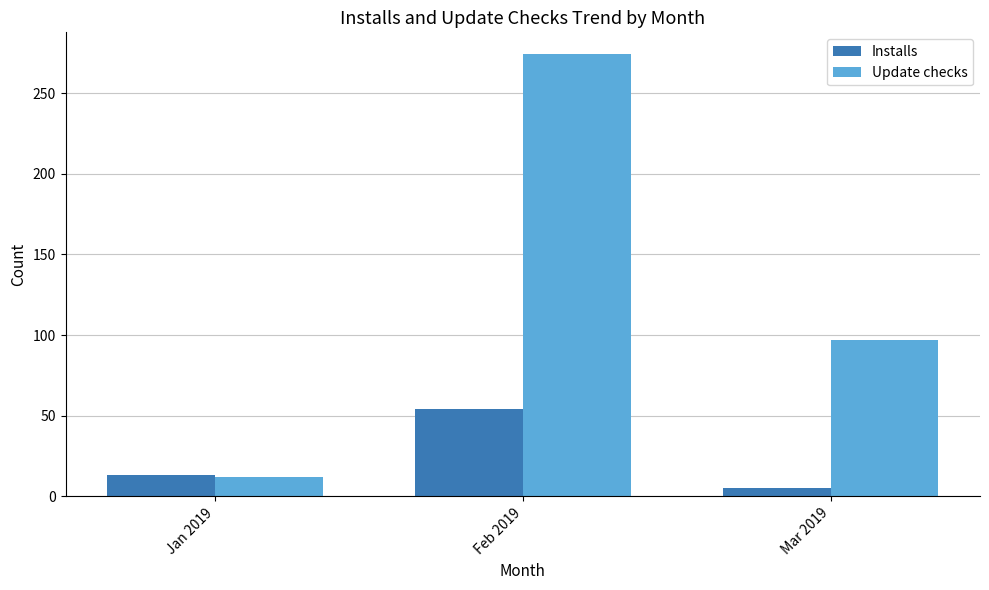

What is the label of the 2nd bar from the left?

Feb 2019